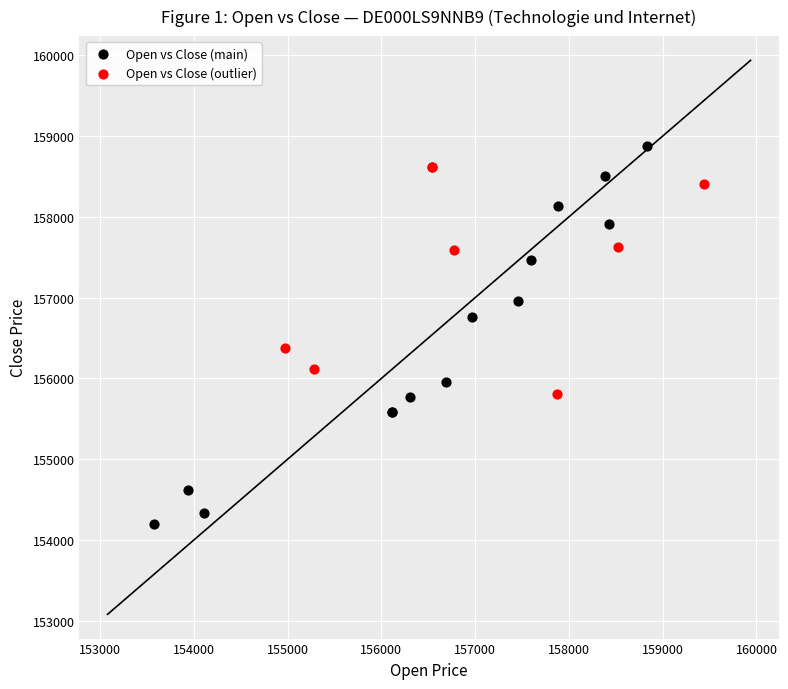

Which series has the largest Y range (max minus min)?

Open vs Close (main)